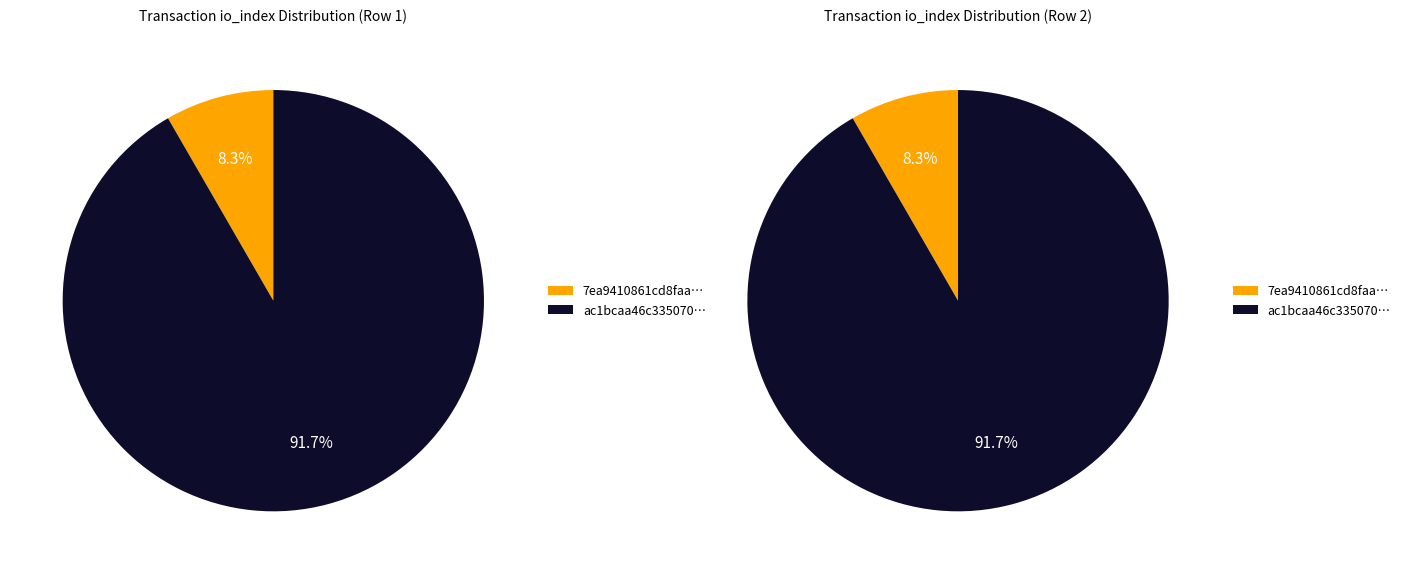

Is there any slice that represents more than half of the pie?

Yes